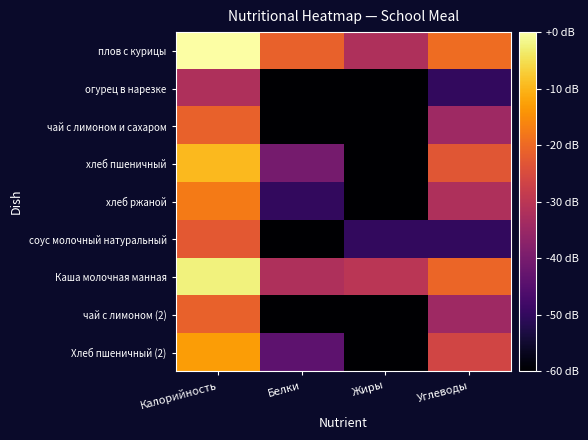

What is the spread (max minus min) of values at Жиры?

139.9